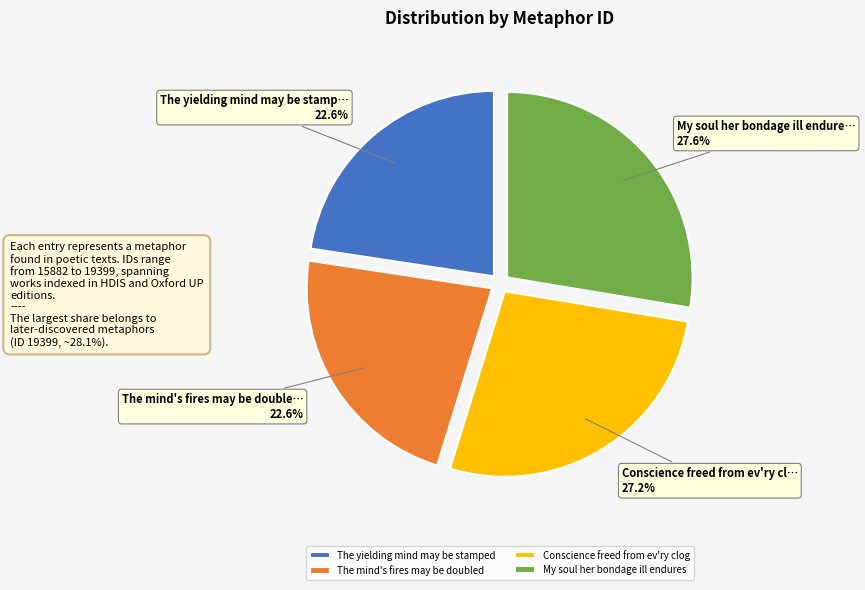

To the nearest percent, what percentage of the pie is Conscience freed from ev'ry clog?

27%